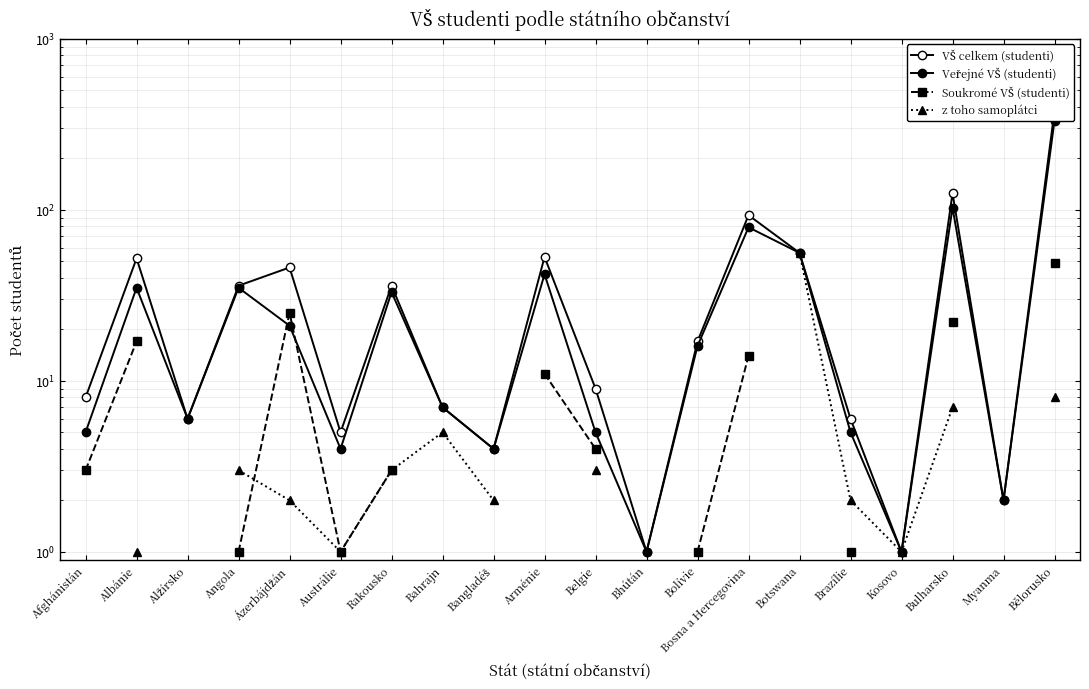

Which series ends up on top after the final intersection of Veřejné VŠ (studenti) and Soukromé VŠ (studenti)?

Veřejné VŠ (studenti)